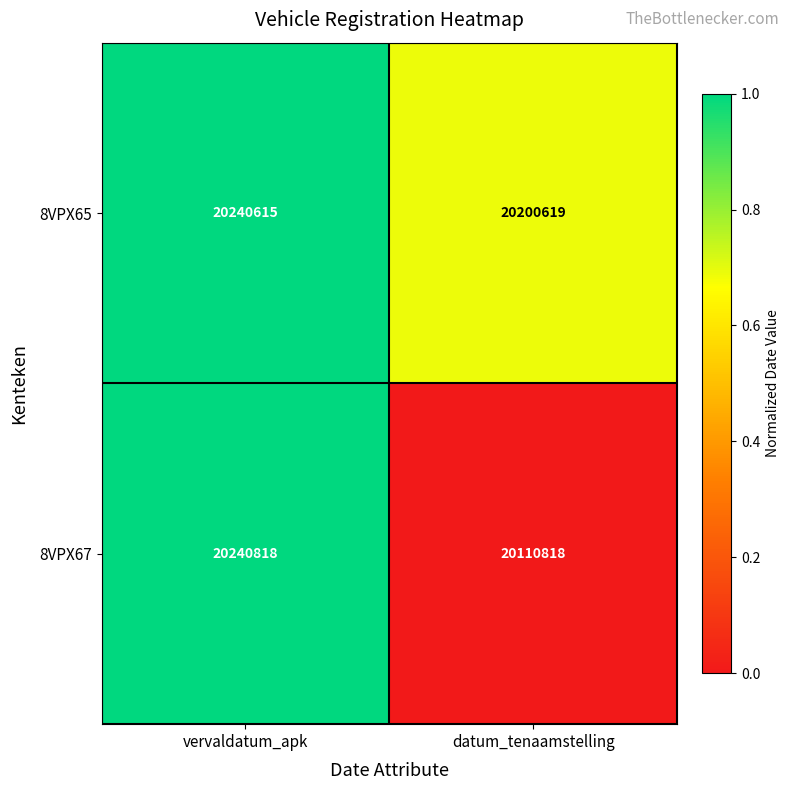

How many series are shown in this chart?

2